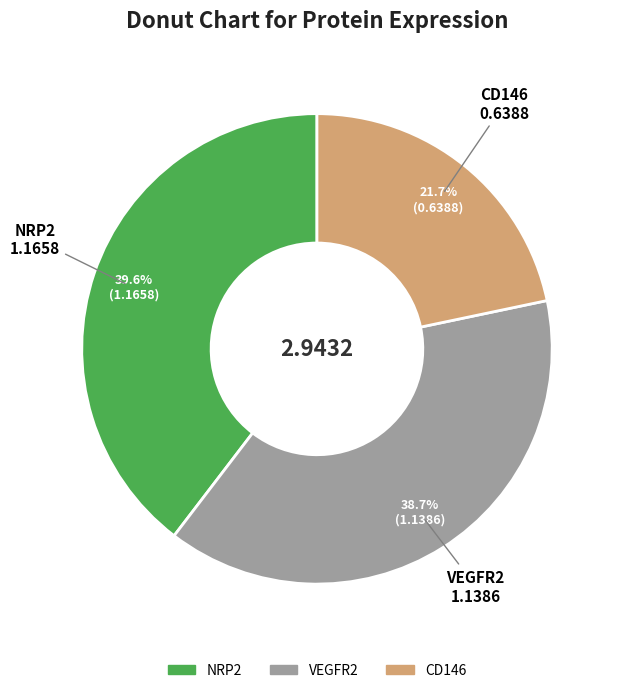

Is the sum of NRP2 and VEGFR2 greater than half?

Yes